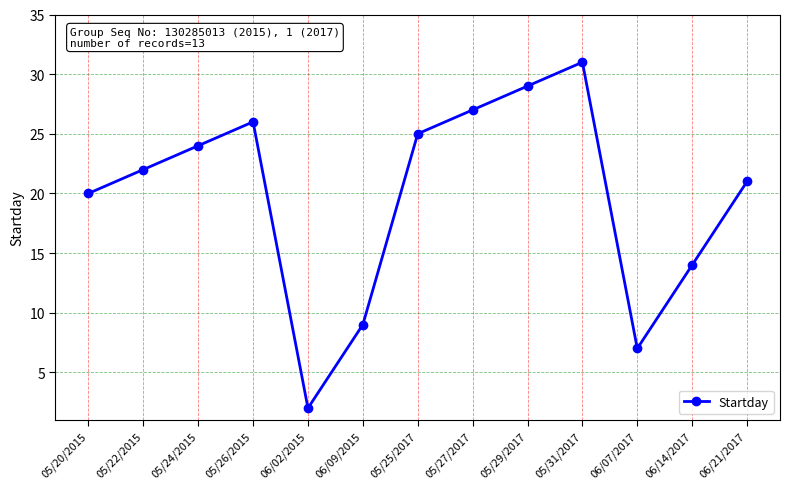

Reading left to right, transcribe all the data shown in this chart.

20	22	24	26	2	9	25	27	29	31	7	14	21